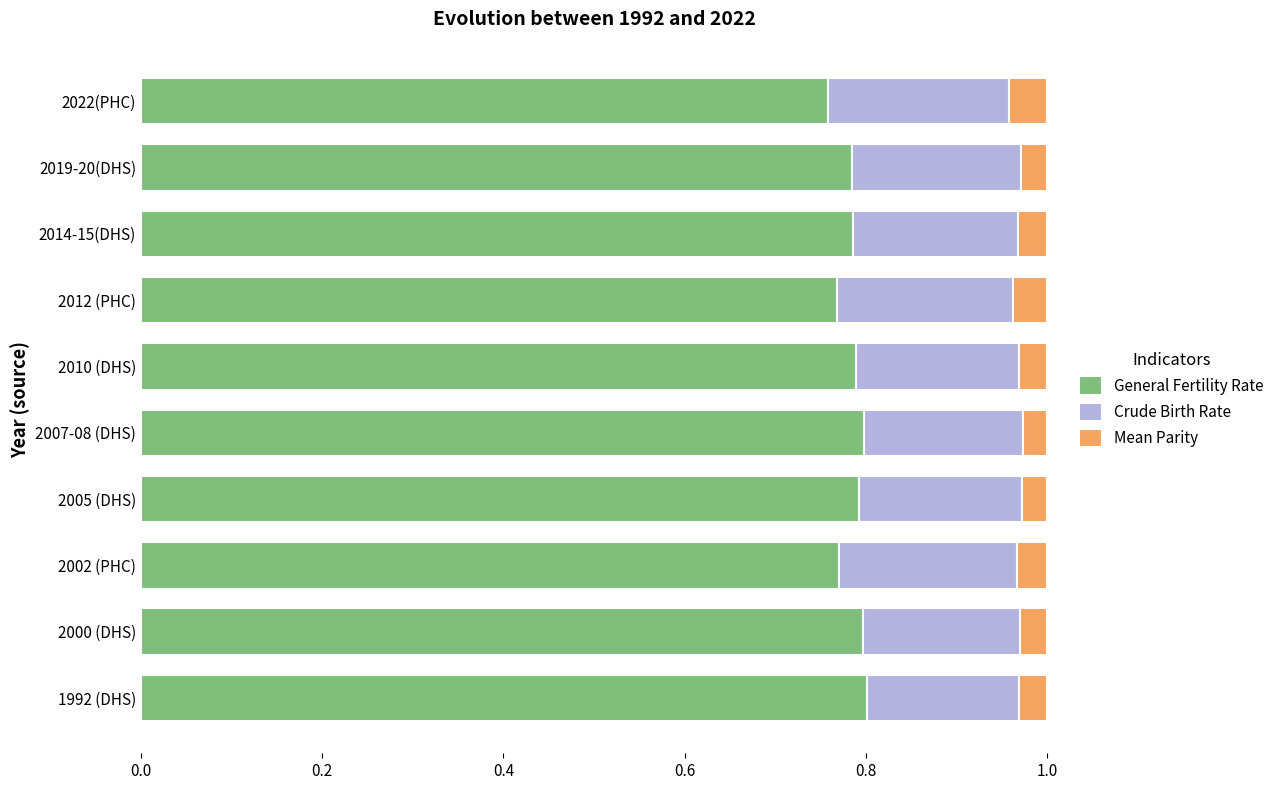

Is it true that General Fertility Rate equals 0.8 at 2012 (PHC)?

True